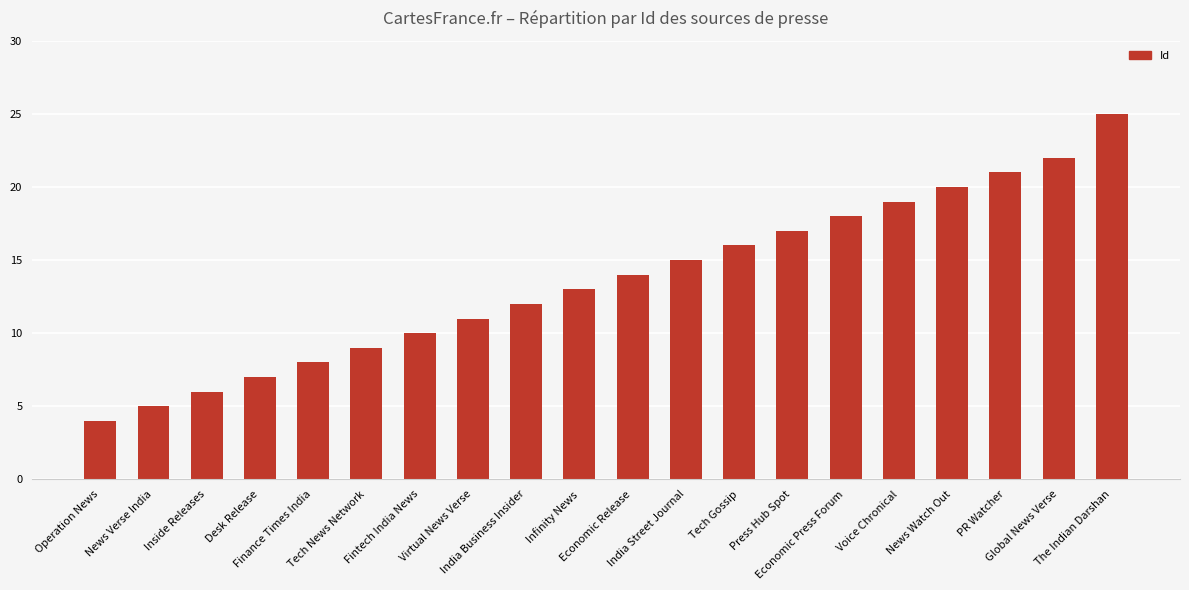

What is the label of the 15th bar from the right?

Tech News Network